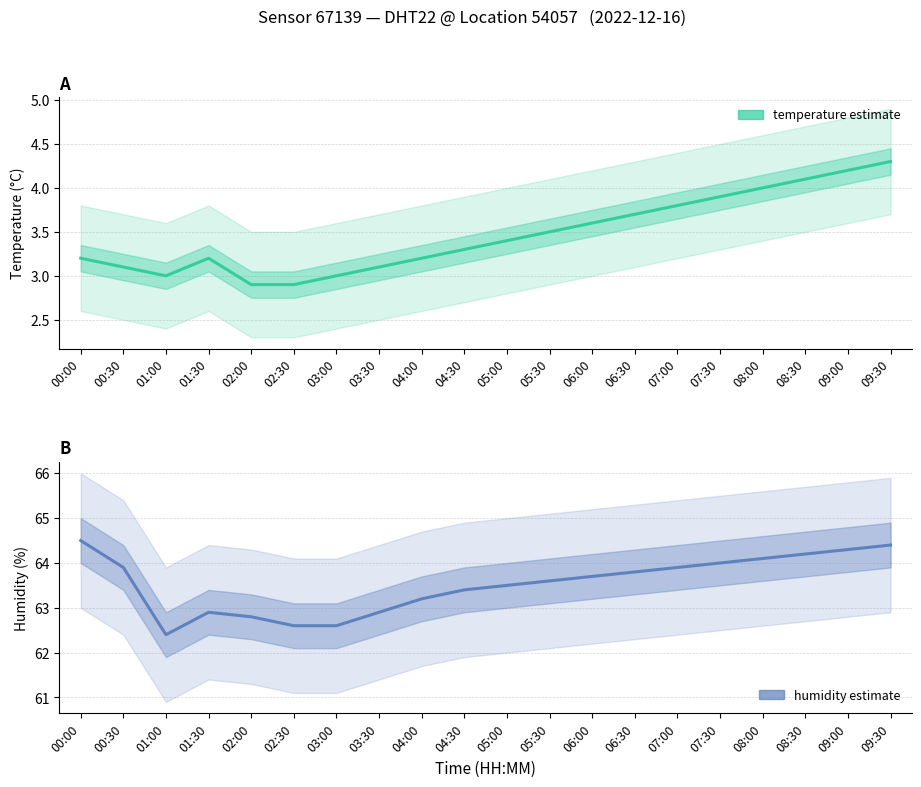

What is the difference between the maximum and minimum values in the humidity series?

2.1